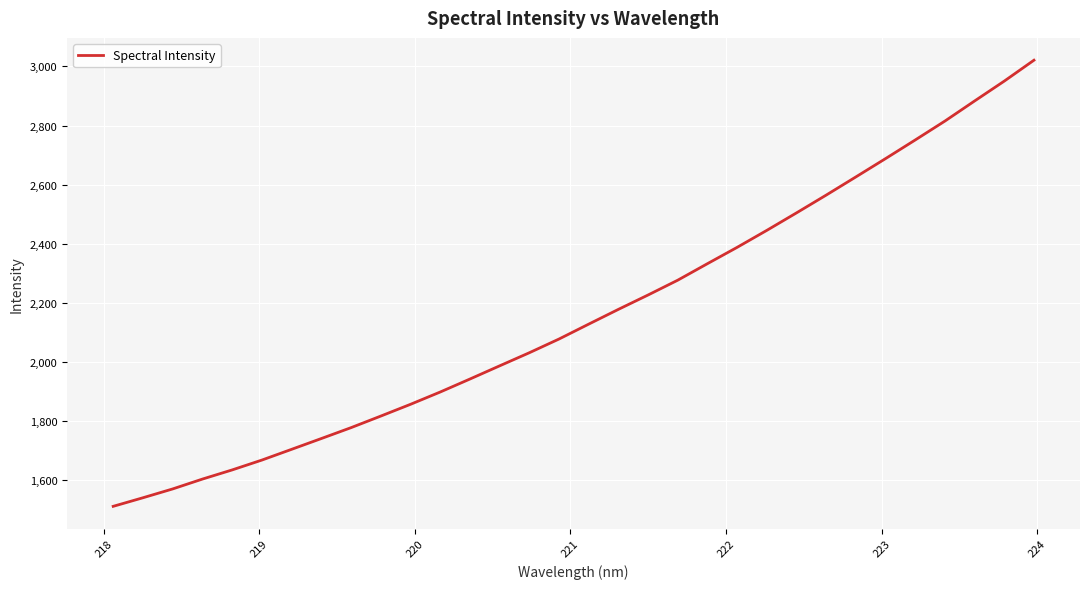

What is the difference between the maximum and minimum values?

1509.2